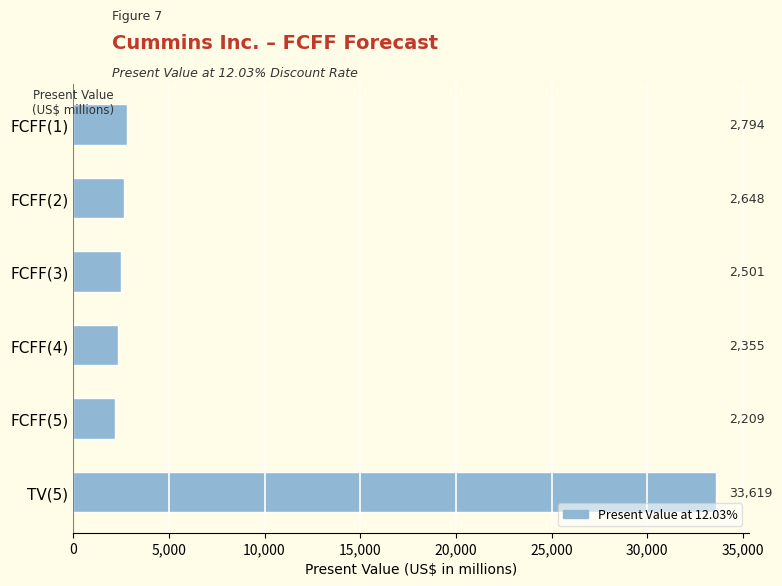

The chart shows a value of 1520 at FCFF(1). True or false?

False